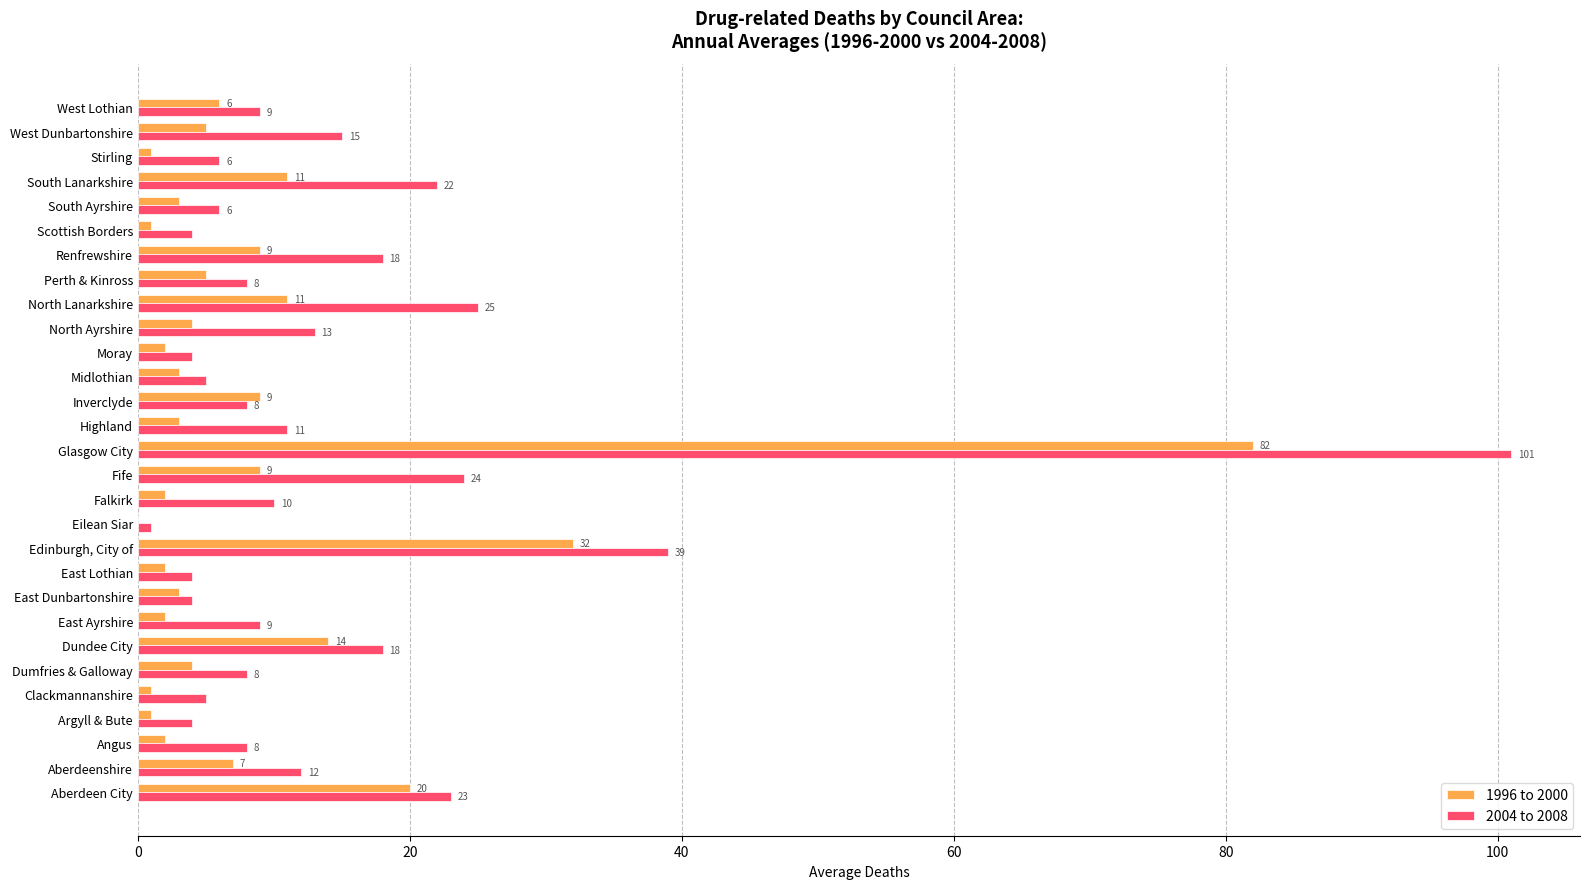

At which label does 1996 to 2000 reach its peak?

Glasgow City